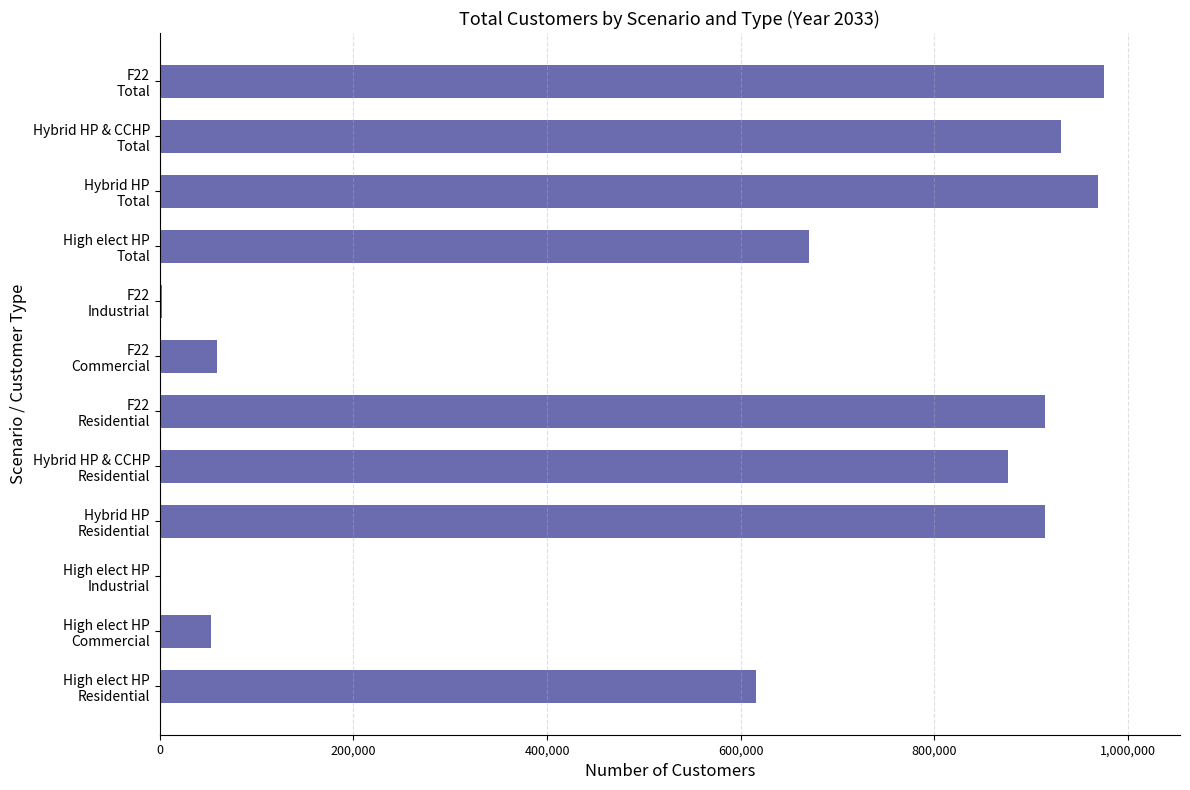

How many data points does each series have?

12